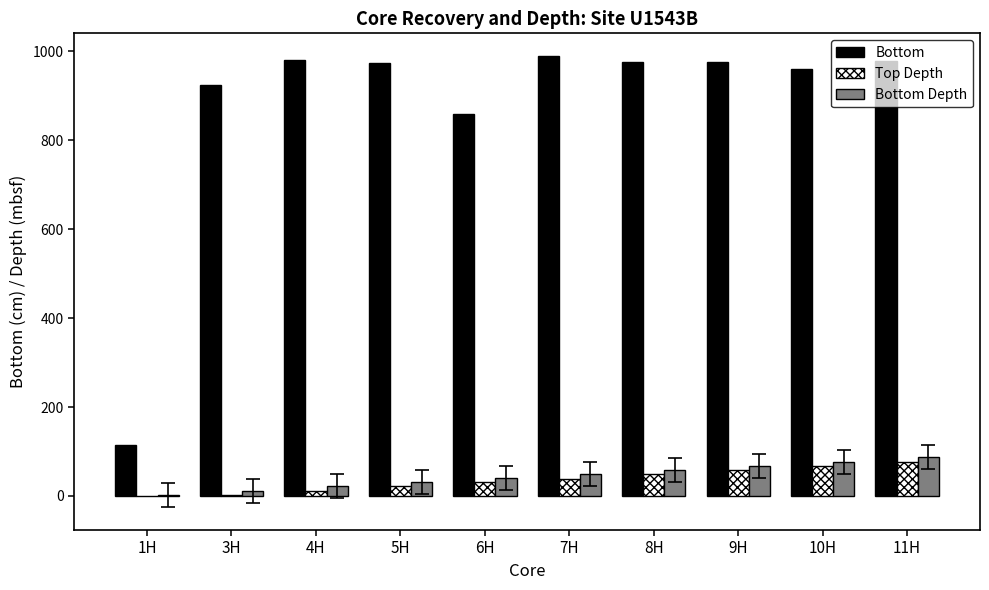

Is it true that Bottom Depth equals 49.1 at 7H?

True